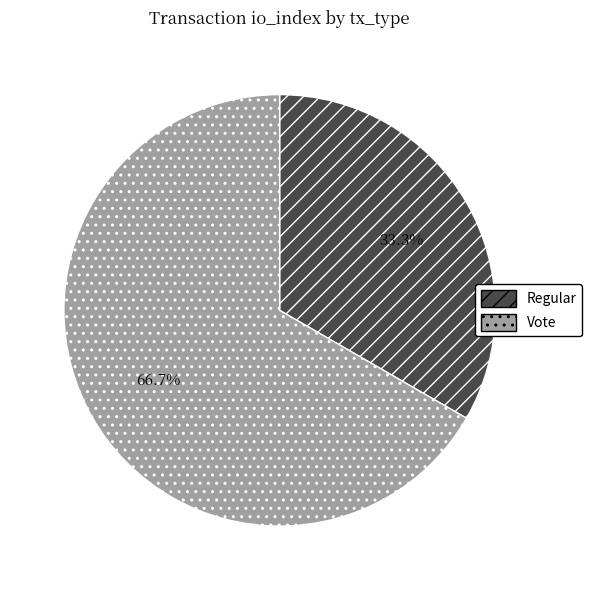

To the nearest percent, what is the difference between the Regular and Vote slice percentages?

33%